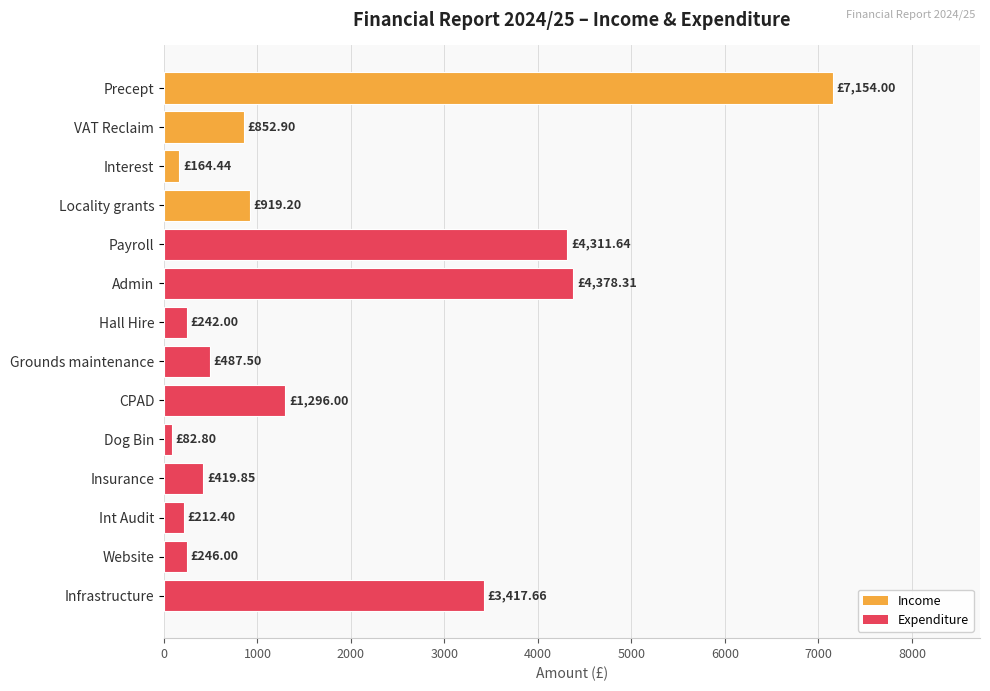

What is the label of the 1st bar from the top?

Precept